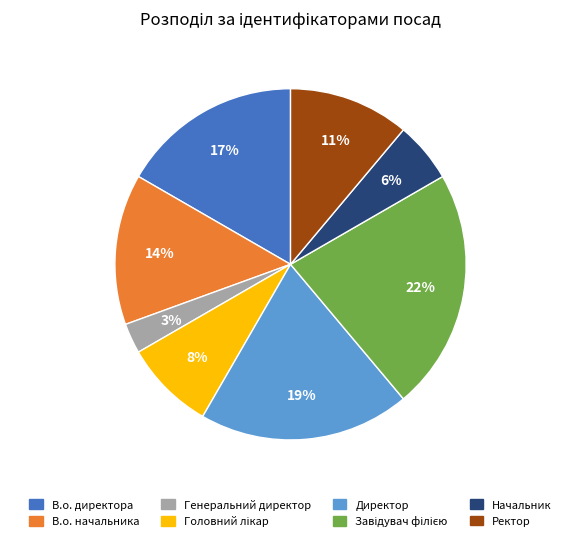

How many segments does this pie chart have?

8